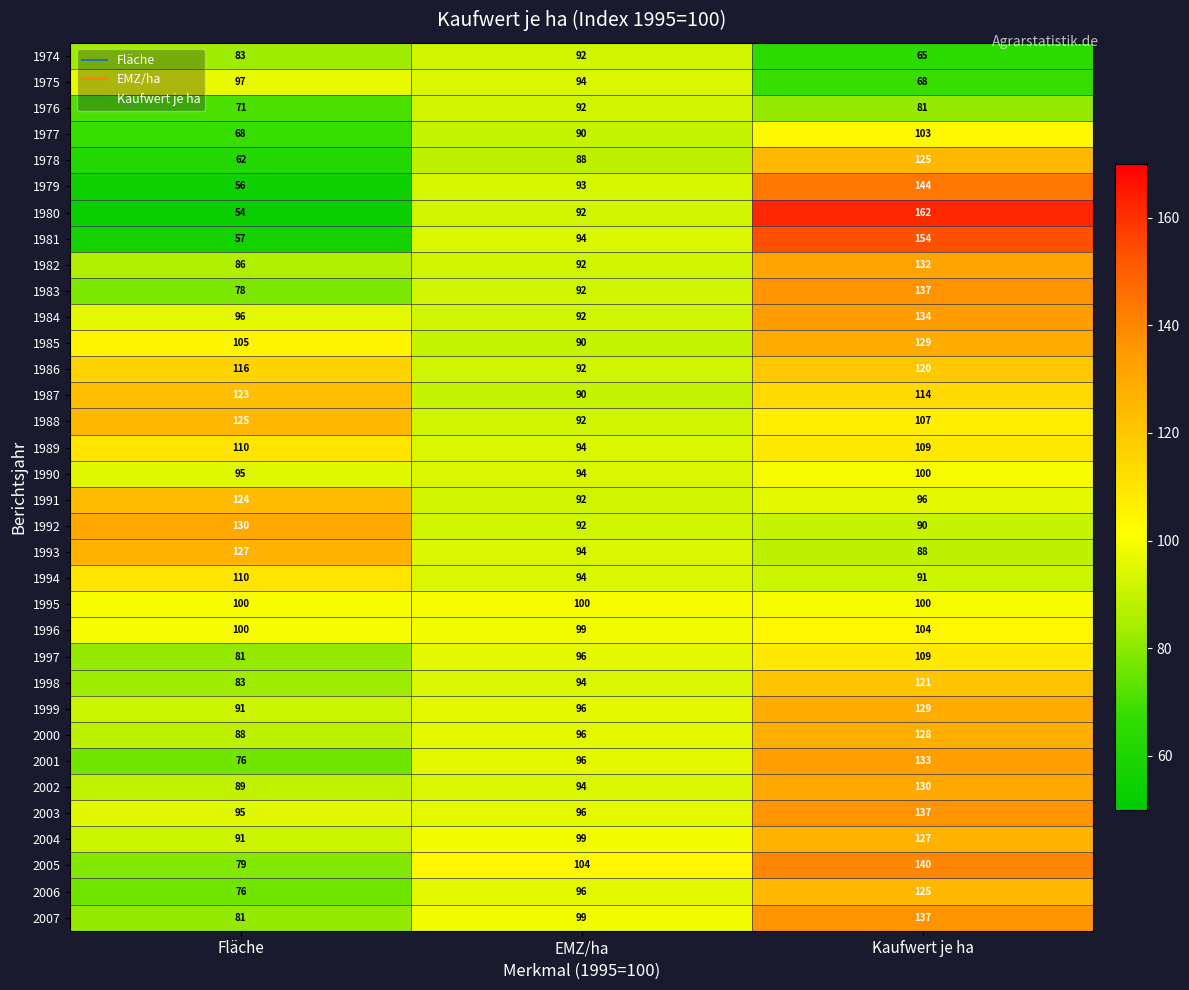

The 1987 series shows 90 at EMZ/ha. True or false?

True